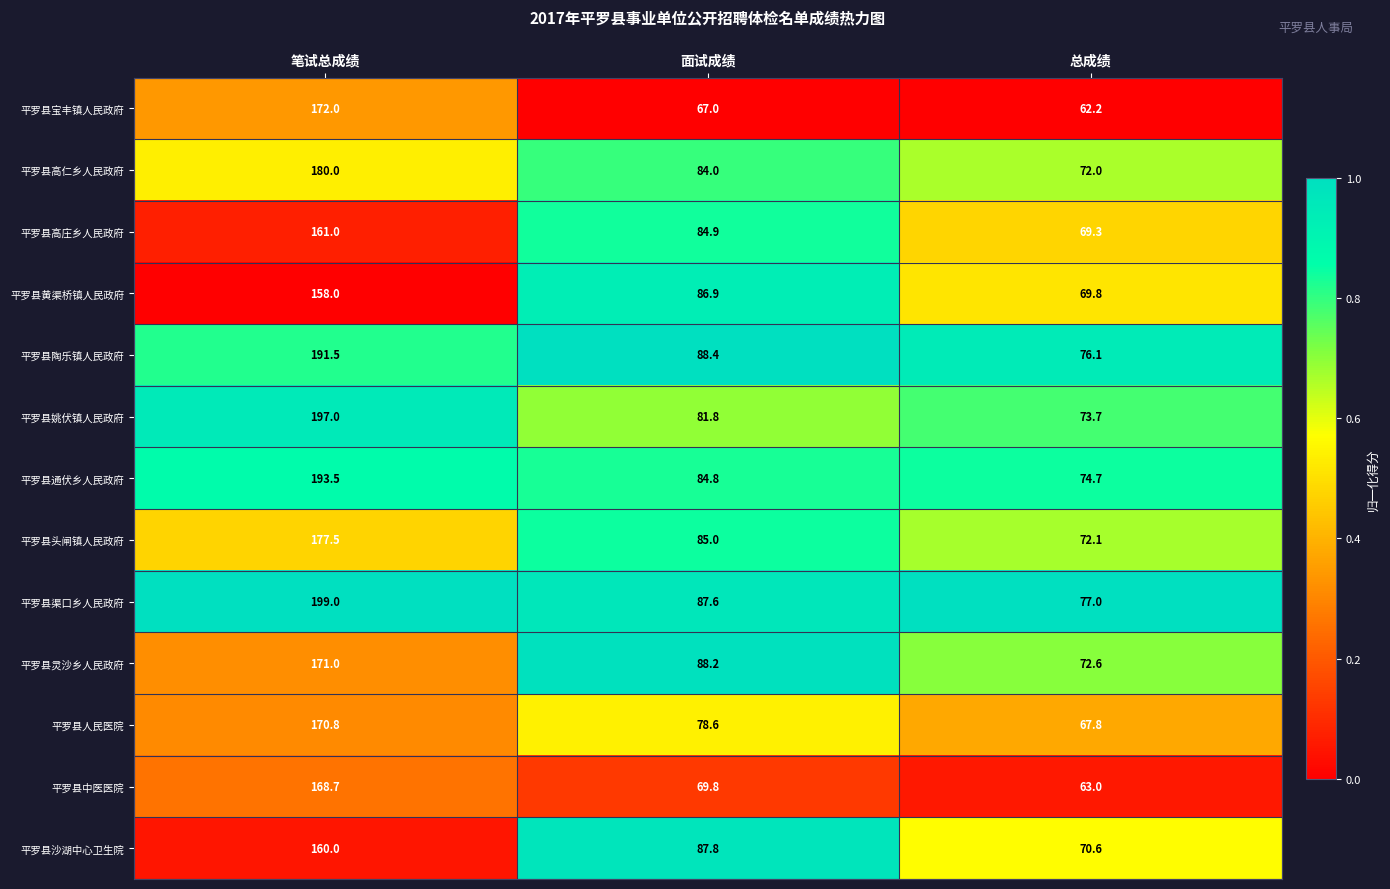

Is the value of 平罗县黄渠桥镇人民政府 at 笔试总成绩 greater than the value of 平罗县姚伏镇人民政府 at 总成绩?

Yes